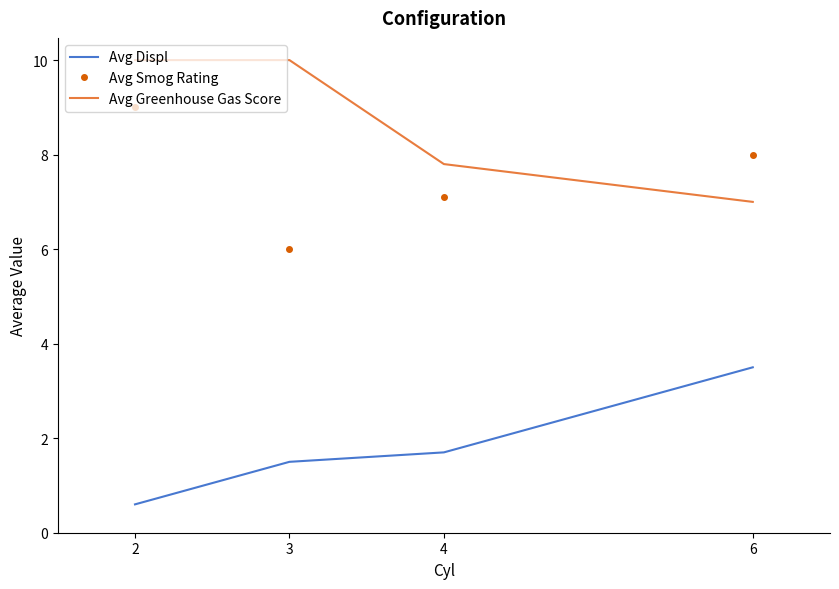

The Avg Displ series shows 3.5 at 6. True or false?

True